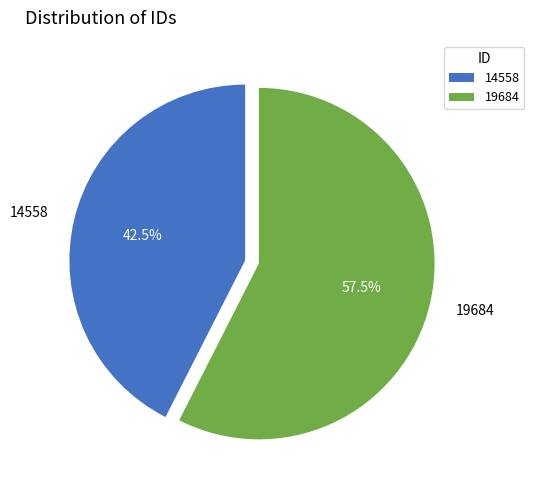

To the nearest percent, what is the difference between the largest and smallest slice percentages?

15%